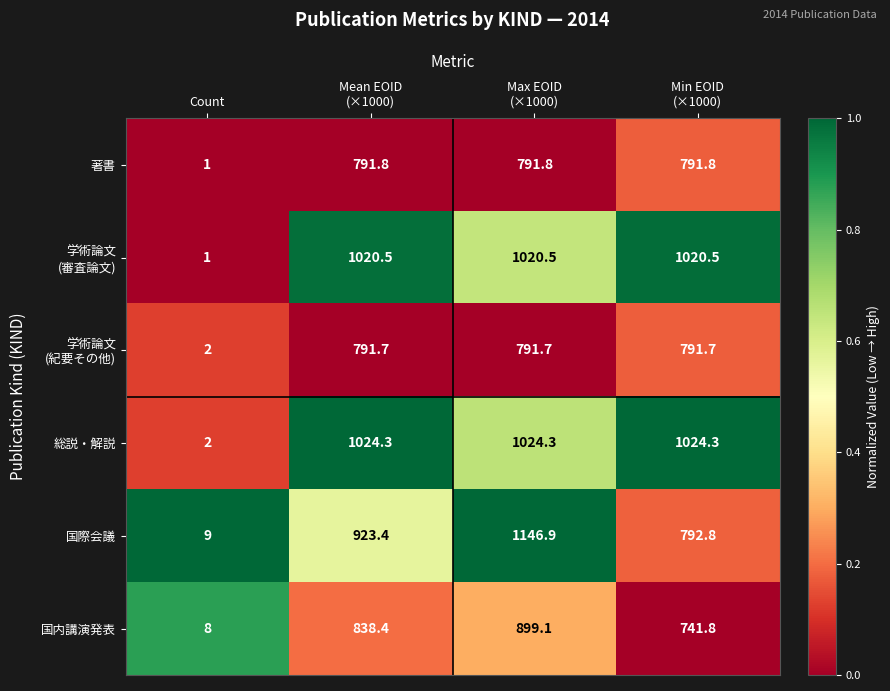

What is the difference between the maximum and minimum values in the 著書 series?

790.8